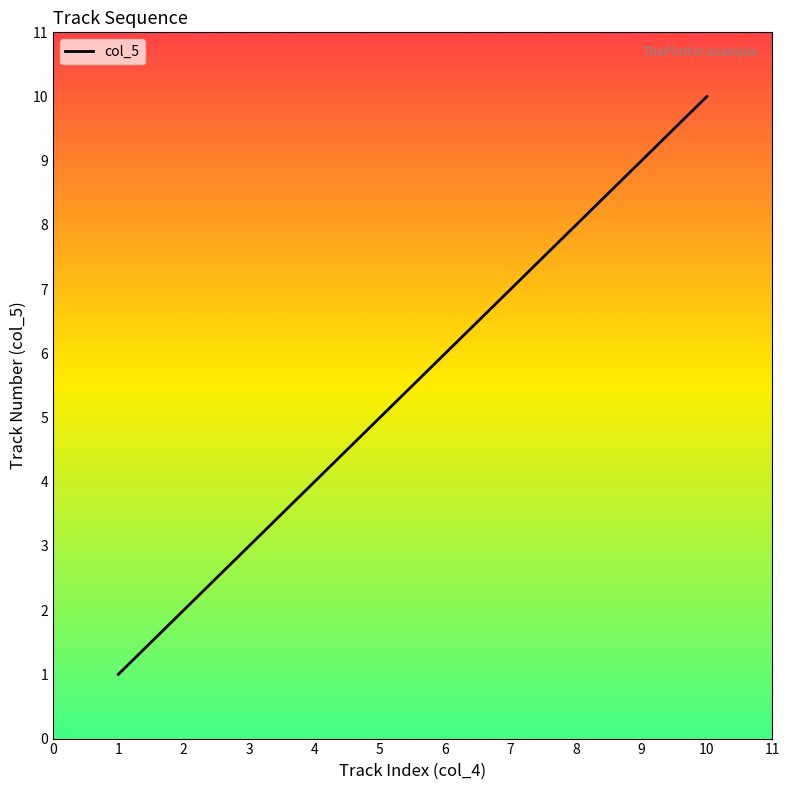

At which category does the chart reach its peak across all series?

10